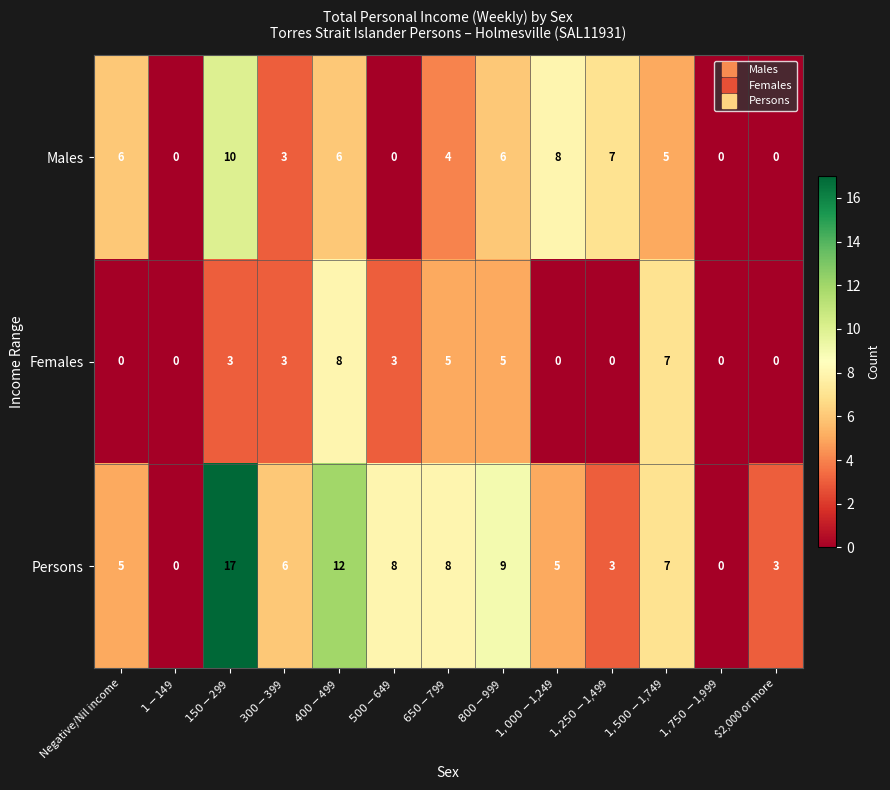

True or false: Males has a value of 1 at Negative/Nil income.

False